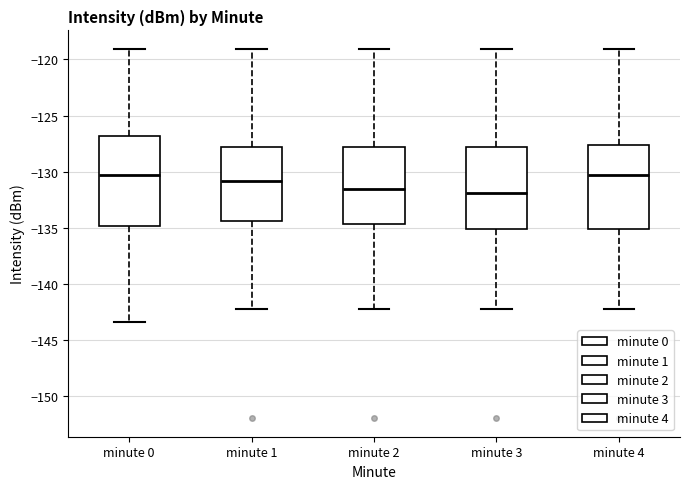

Reading left to right, transcribe this box plot: for each box, give where its median line is, the range the box spans, and where its two whiskers end, as read against the y-axis. The values are not printed on the chart, so give them approximately, as read against the axis.

minute 0: median -130.5, box -135.0 to -127.0, whiskers -143.5 to -119.0
minute 1: median -131.0, box -134.5 to -128.0, whiskers -142.0 to -119.0
minute 2: median -131.5, box -134.5 to -128.0, whiskers -142.0 to -119.0
minute 3: median -132.0, box -135.0 to -128.0, whiskers -142.0 to -119.0
minute 4: median -130.5, box -135.0 to -127.5, whiskers -142.0 to -119.0